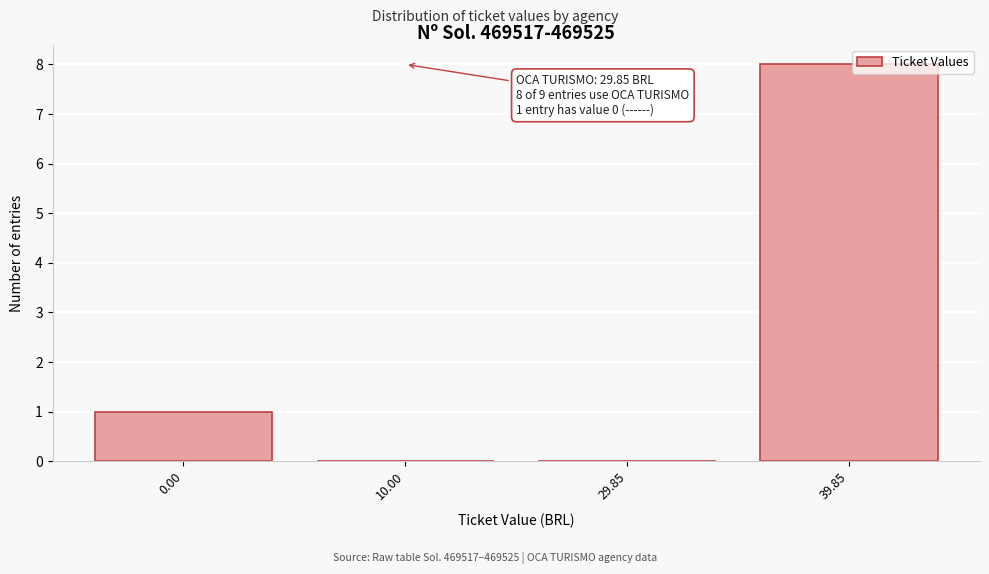

Reading right to left, list all the values displayed in this chart.

39.85=8	29.85=0	10.00=0	0.00=1